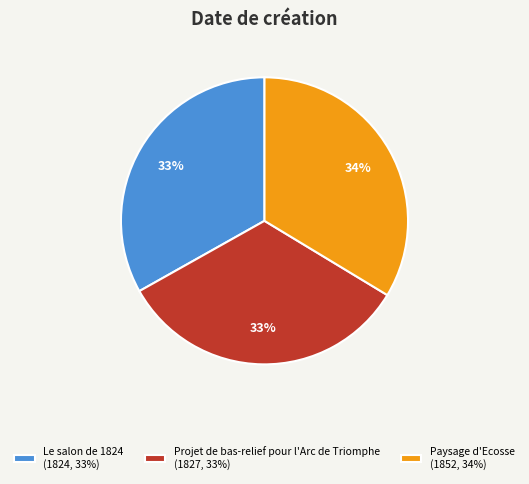

Is Projet de bas-relief pour l'Arc de Triomphe the majority of the pie?

No